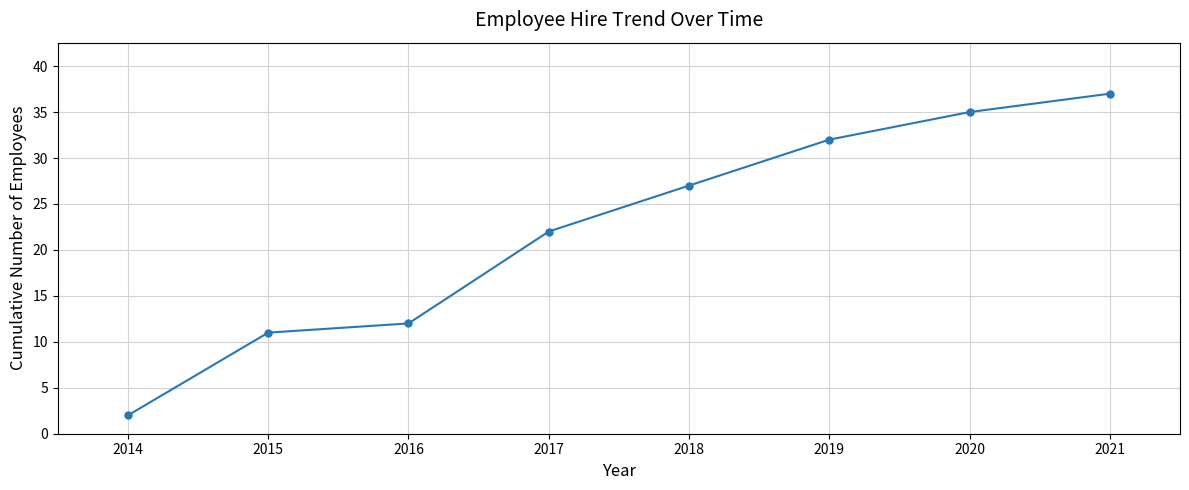

Is it true that the value at 2017 is 31?

False